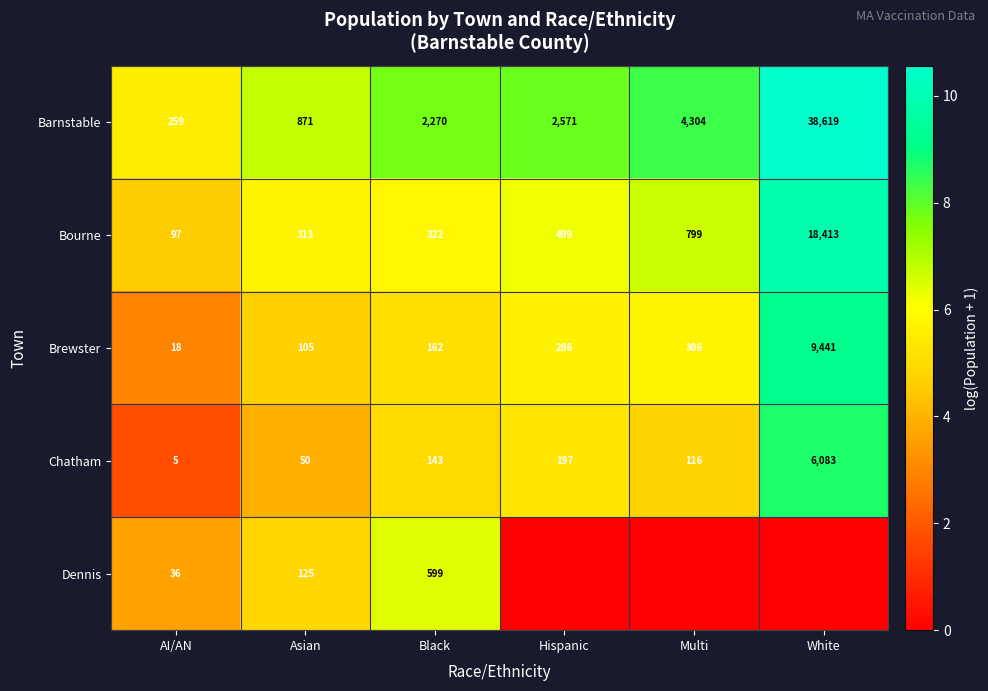

At which label is Bourne closest to 9255?

Multi